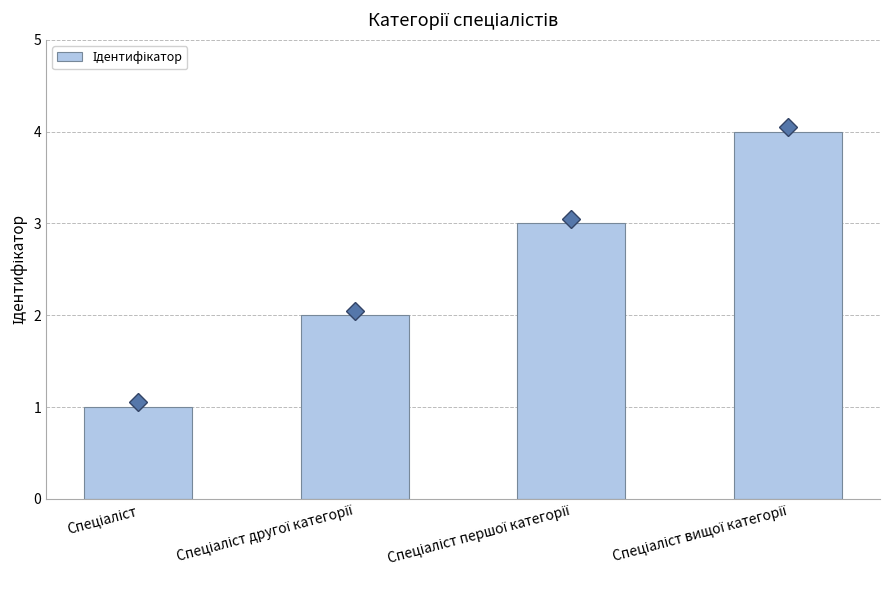

What is the greatest value displayed?

4